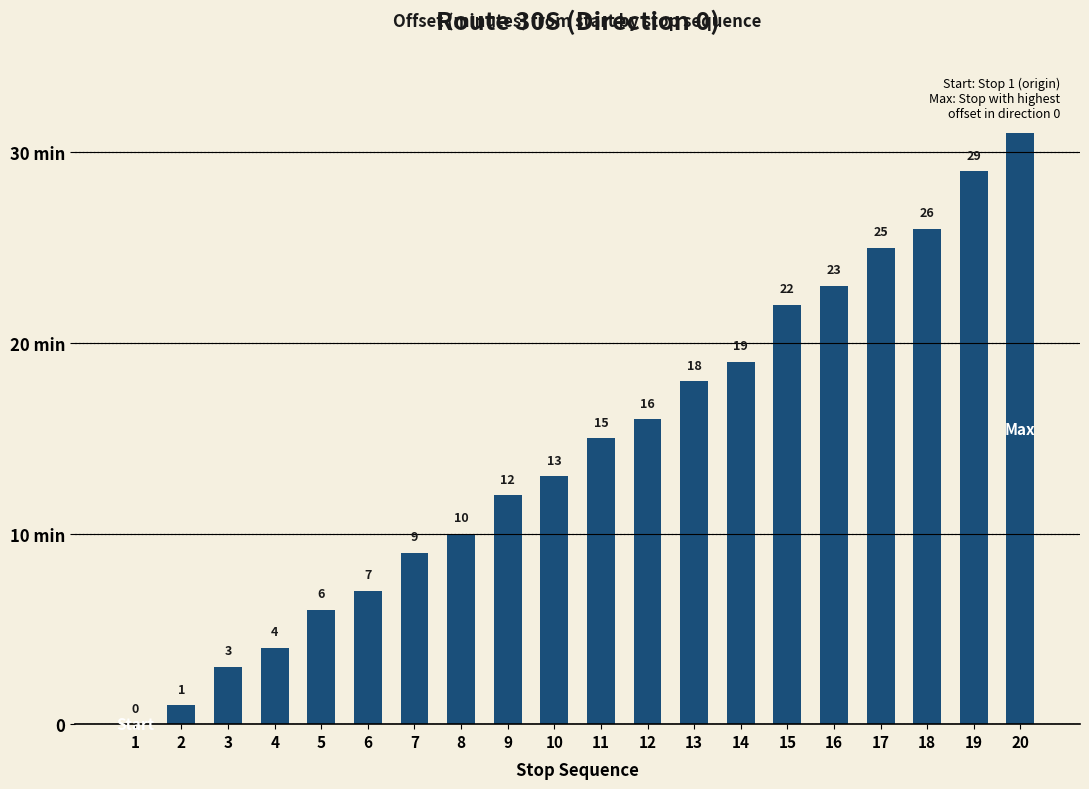

Rank the categories by value from lowest to highest.

1, 2, 3, 4, 5, 6, 7, 8, 9, 10, 11, 12, 13, 14, 15, 16, 17, 18, 19, 20